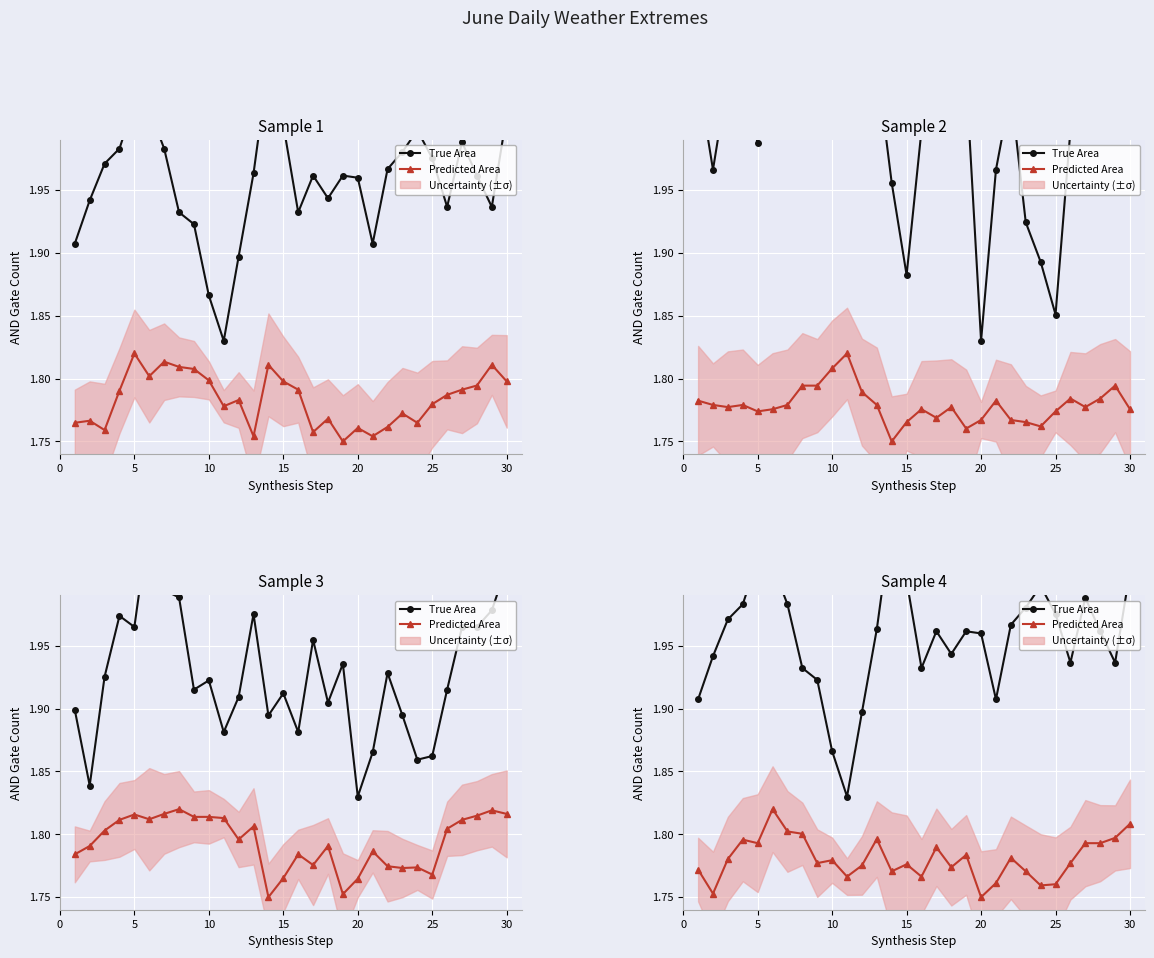

How many lines are shown in the chart?

2